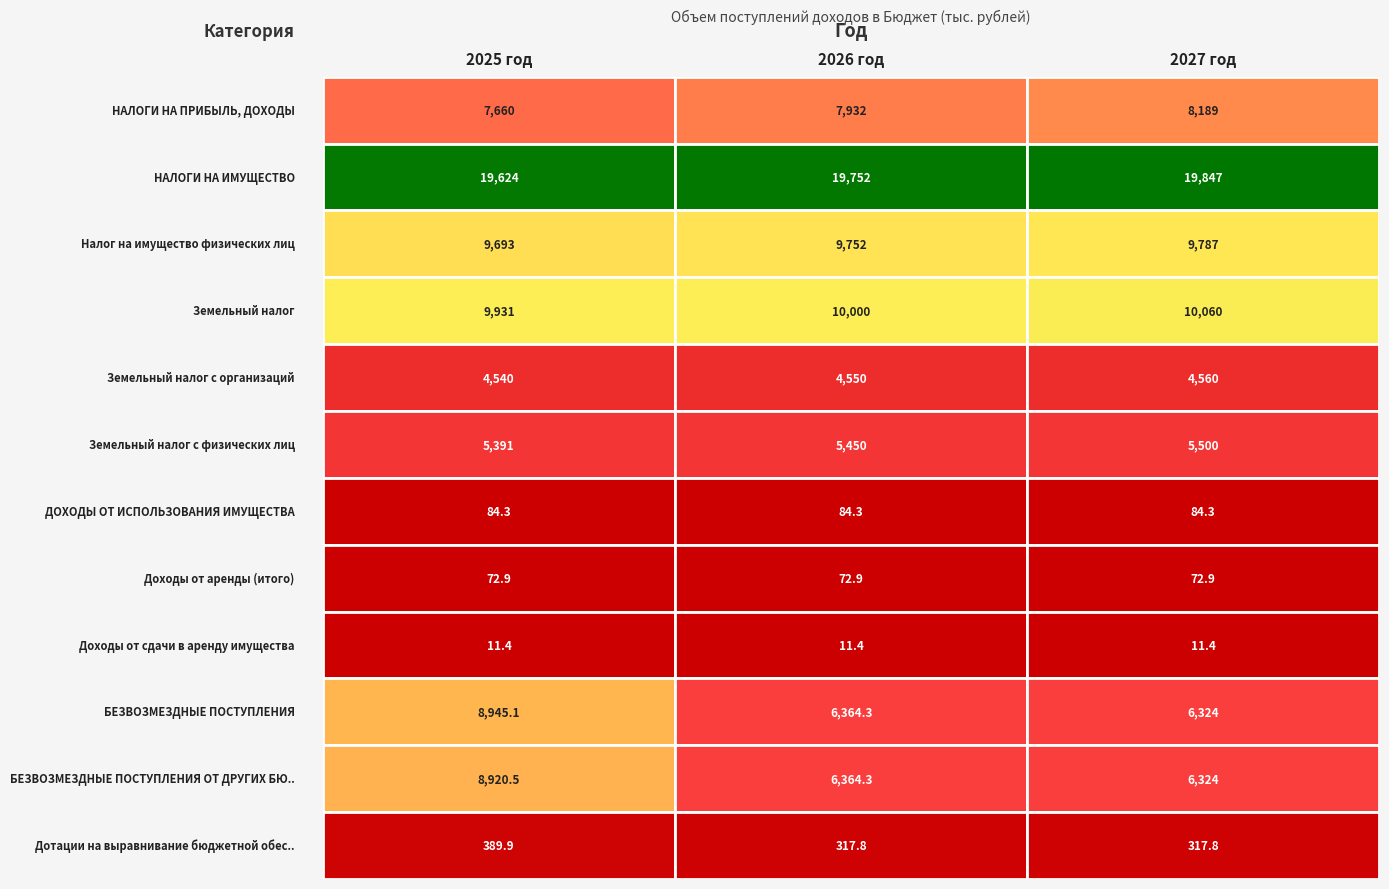

Reading left to right, extract all data points from this chart.

НАЛОГИ НА ПРИБЫЛЬ, ДОХОДЫ: 2025 год=7660.0	2026 год=7932.0	2027 год=8189.0
НАЛОГИ НА ИМУЩЕСТВО: 2025 год=19624.0	2026 год=19752.0	2027 год=19847.0
Налог на имущество физических лиц: 2025 год=9693.0	2026 год=9752.0	2027 год=9787.0
Земельный налог: 2025 год=9931.0	2026 год=10000.0	2027 год=10060.0
Земельный налог с организаций: 2025 год=4540.0	2026 год=4550.0	2027 год=4560.0
Земельный налог с физических лиц: 2025 год=5391.0	2026 год=5450.0	2027 год=5500.0
ДОХОДЫ ОТ ИСПОЛЬЗОВАНИЯ ИМУЩЕСТВА: 2025 год=84.3	2026 год=84.3	2027 год=84.3
Доходы от аренды (итого): 2025 год=72.9	2026 год=72.9	2027 год=72.9
Доходы от сдачи в аренду имущества: 2025 год=11.4	2026 год=11.4	2027 год=11.4
БЕЗВОЗМЕЗДНЫЕ ПОСТУПЛЕНИЯ: 2025 год=8945.1	2026 год=6364.3	2027 год=6324.0
БЕЗВОЗМЕЗДНЫЕ ПОСТУПЛЕНИЯ ОТ ДРУГИХ БЮДЖЕТОВ: 2025 год=8920.5	2026 год=6364.3	2027 год=6324.0
Дотации на выравнивание бюджетной обеспеченности: 2025 год=389.9	2026 год=317.8	2027 год=317.8